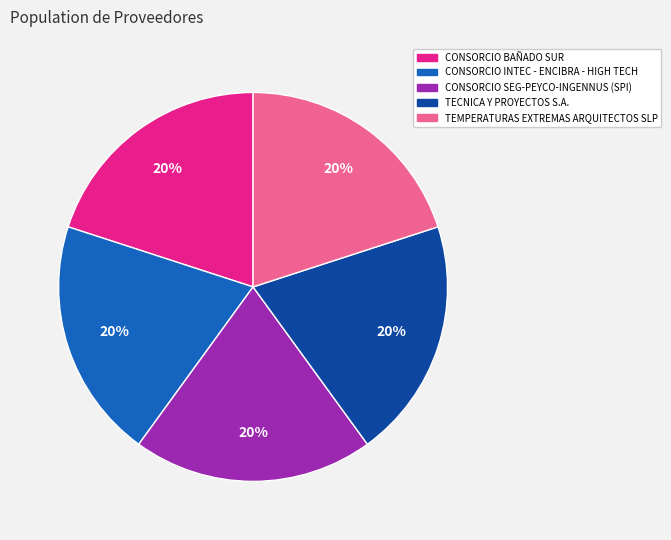

To the nearest percent, what is the average slice percentage?

20%